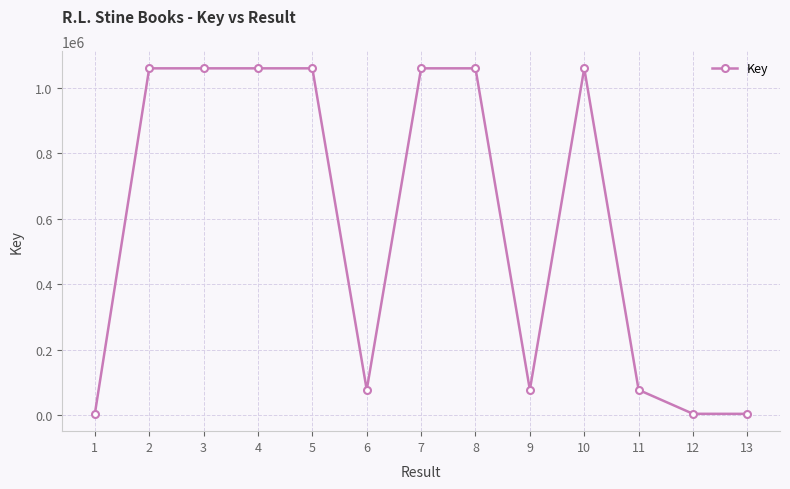

What value does the data have at 12, to the nearest 100?

3900